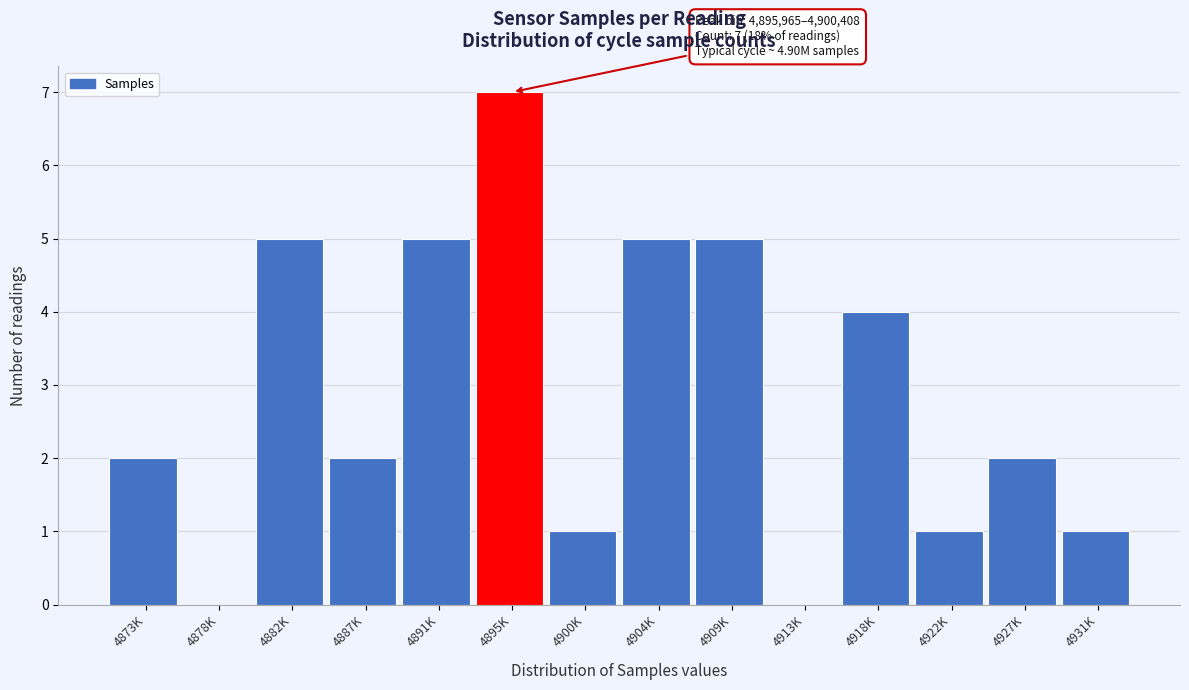

Reading left to right, extract all data points from this chart.

4873K=2	4878K=0	4882K=5	4887K=2	4891K=5	4895K=7	4900K=1	4904K=5	4909K=5	4913K=0	4918K=4	4922K=1	4927K=2	4931K=1